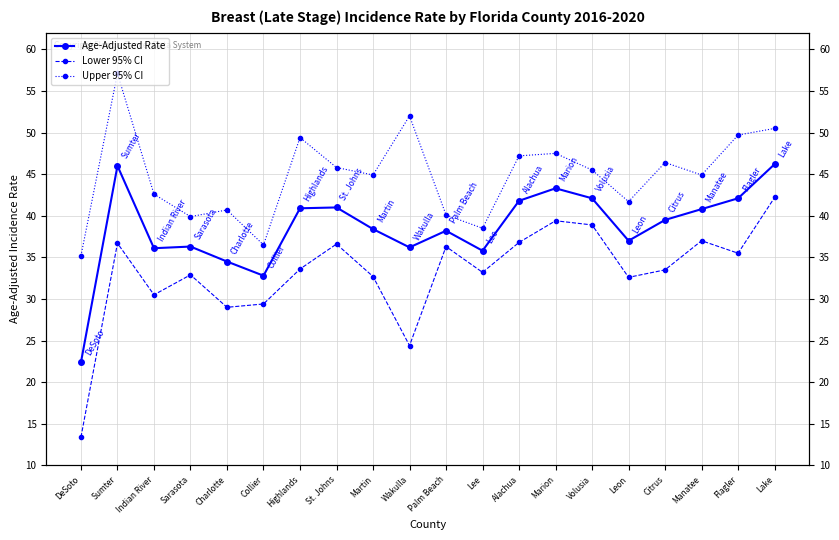

At how many categories does at least one series exceed 31?

20